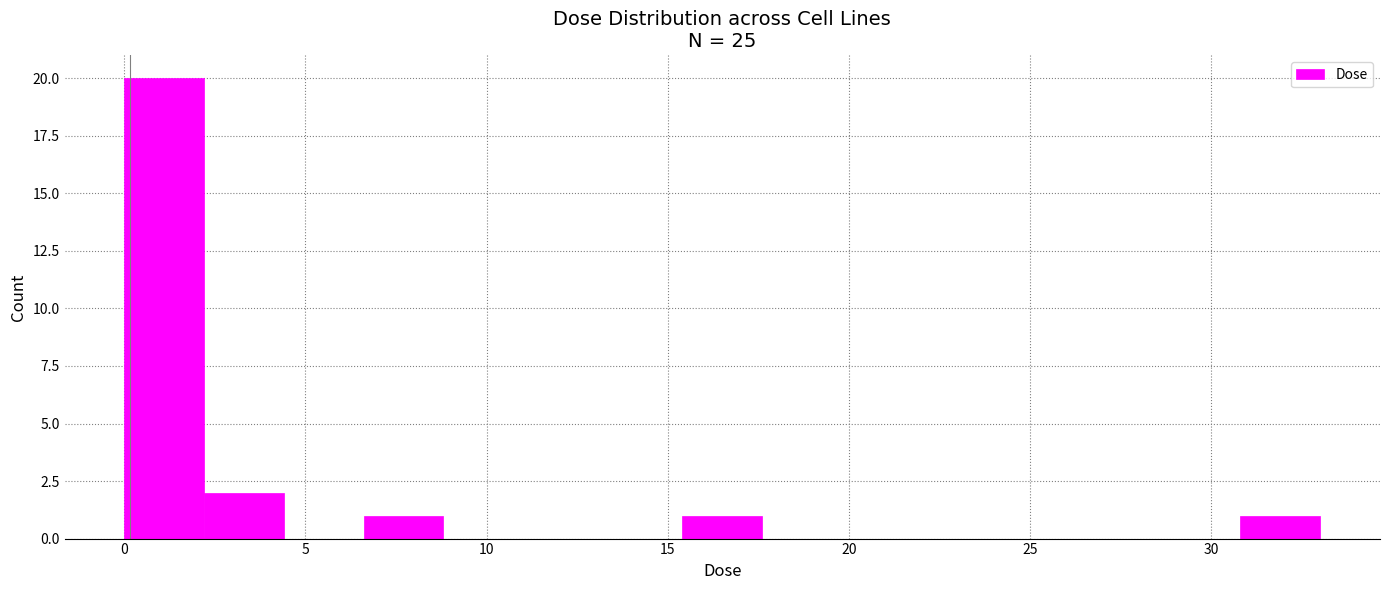

How tall is the bar that spans 2.0 to 4.5 on the x-axis? Neither the bar edges nor the heights are printed on the chart, so give them approximately, as read against the axes.

2